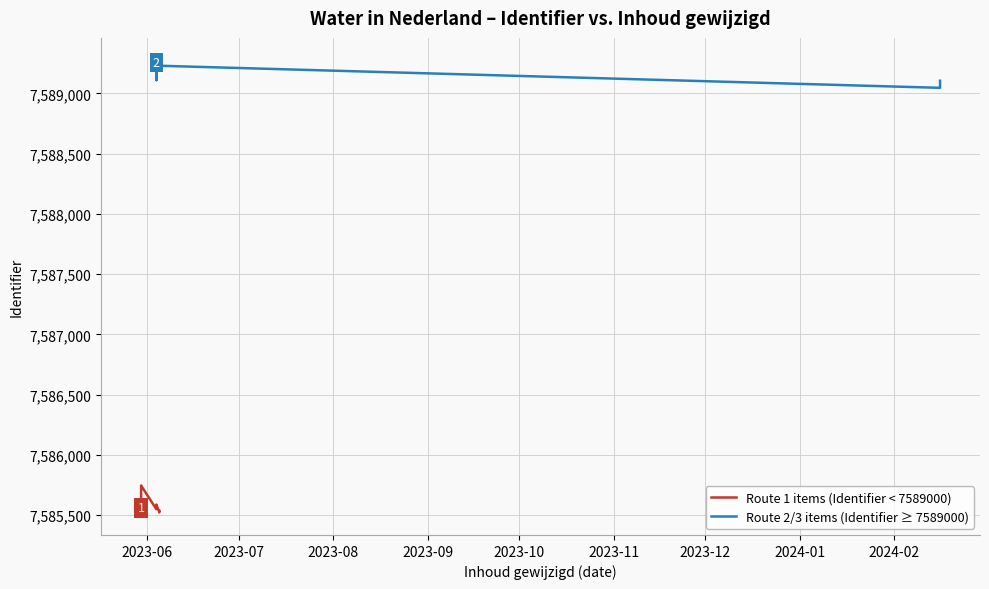

Does the chart display data point markers on the line(s)?

No